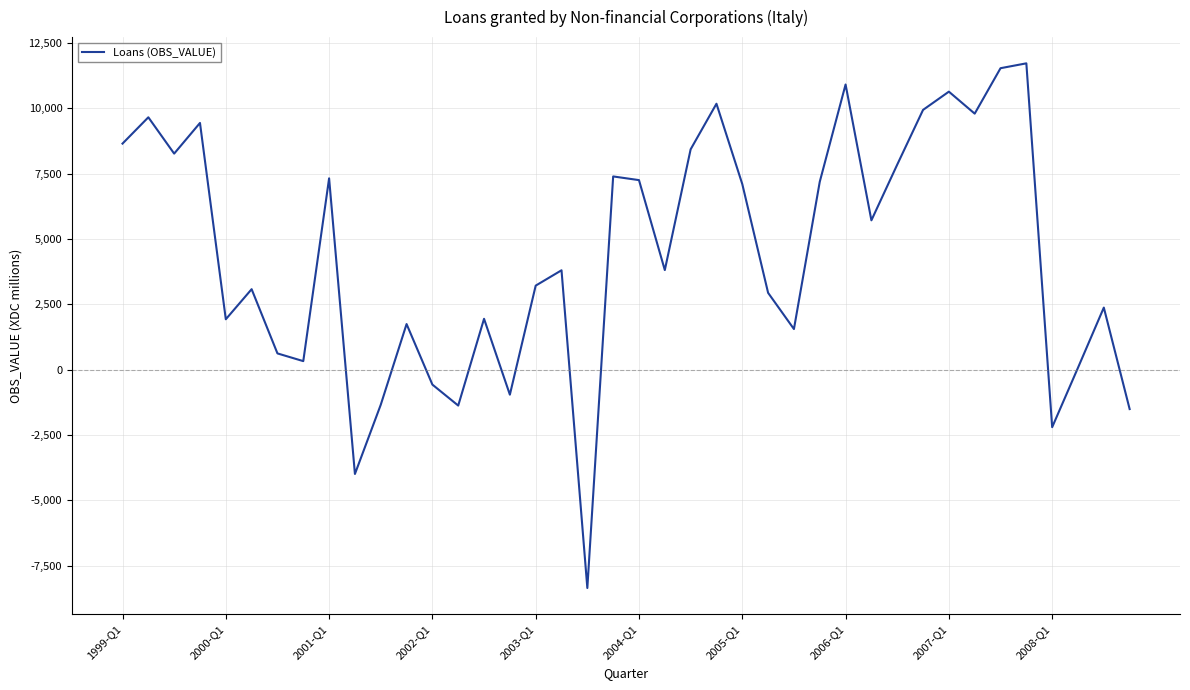

What is the difference between the maximum and minimum values?

20070